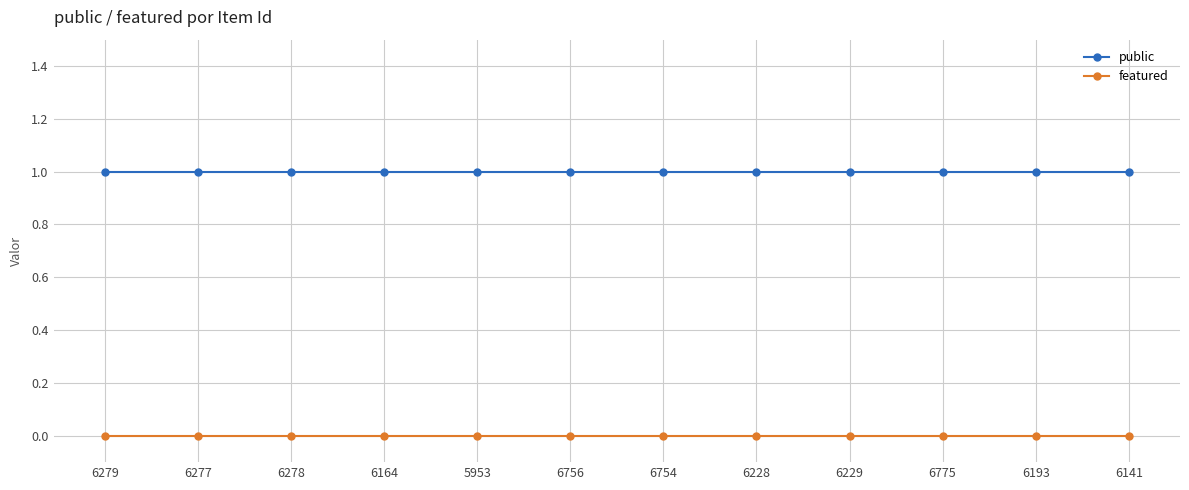

True or false: public and featured intersect in this chart.

False